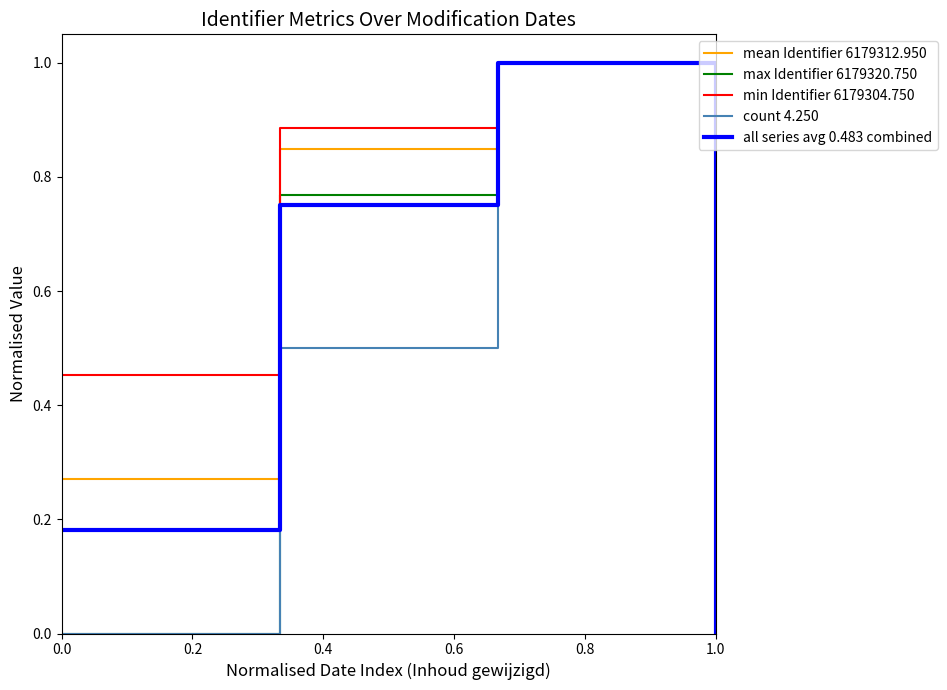

Which series has the largest total across all categories?

min Identifier 6179304.750